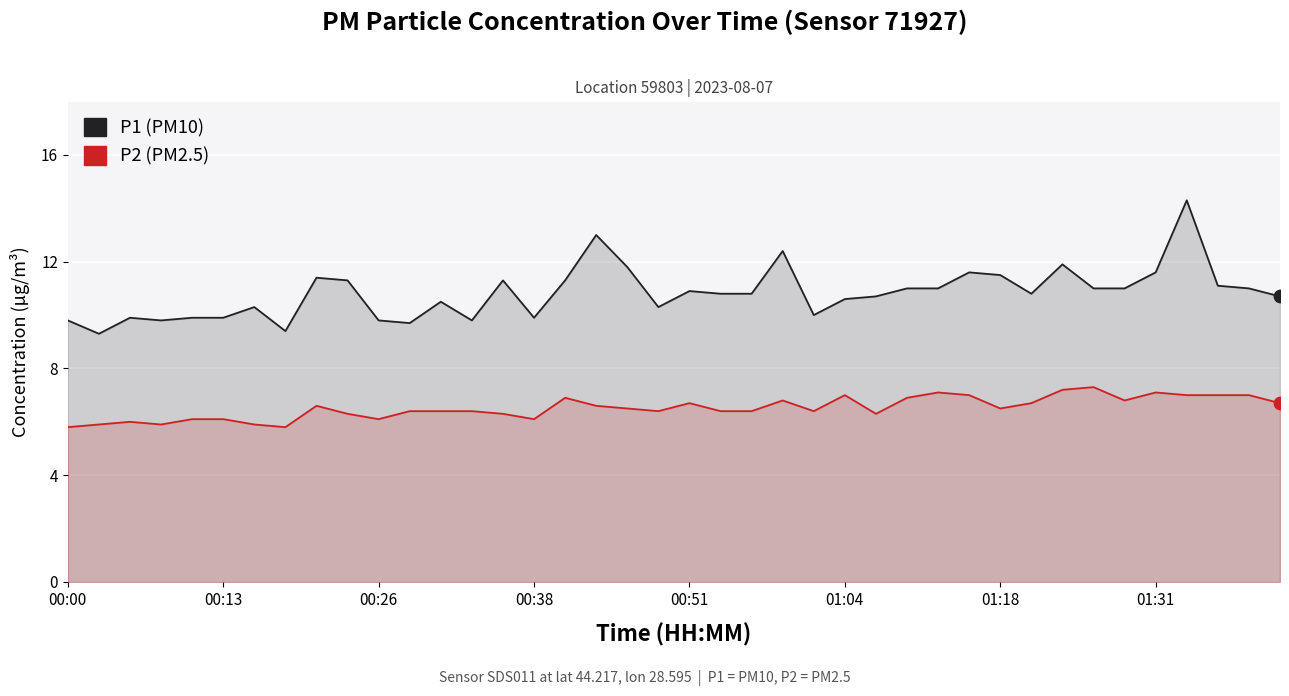

Which series contains the lowest Y value?

P2